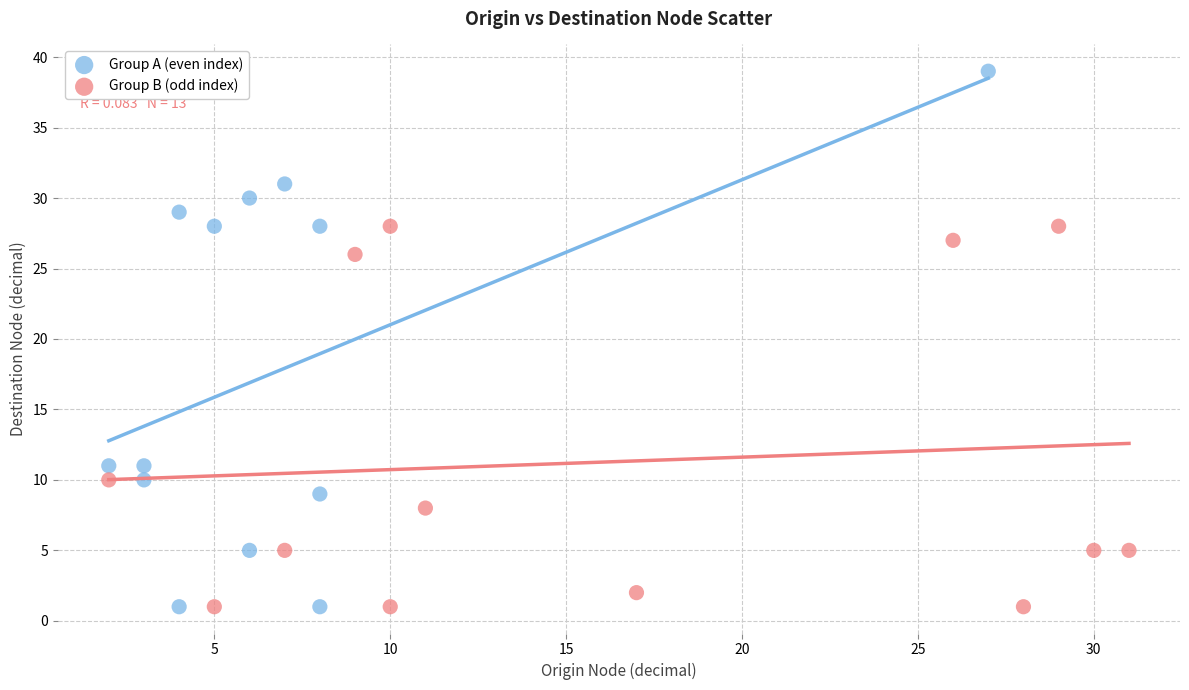

Which series has the largest Y range (max minus min)?

Group A (even index)